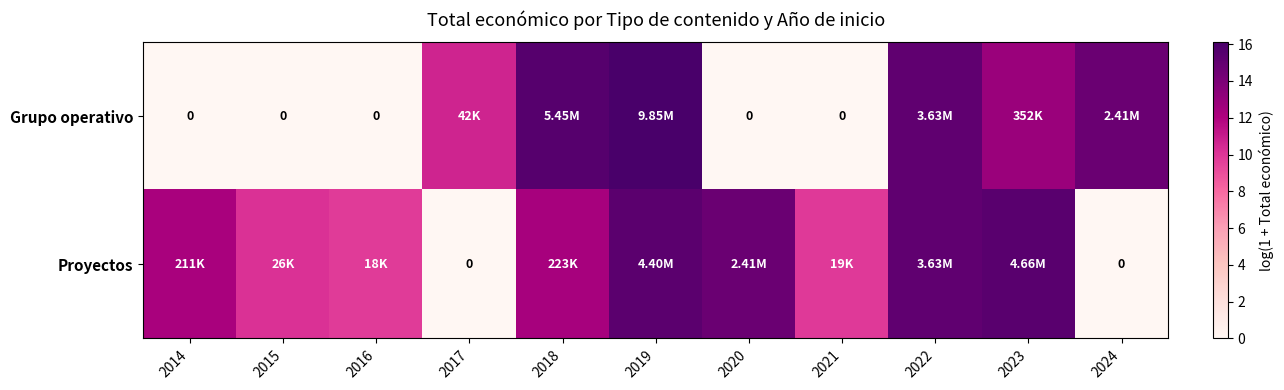

What is the difference between the Grupo operativo values at 2017 and 2015?

10.6